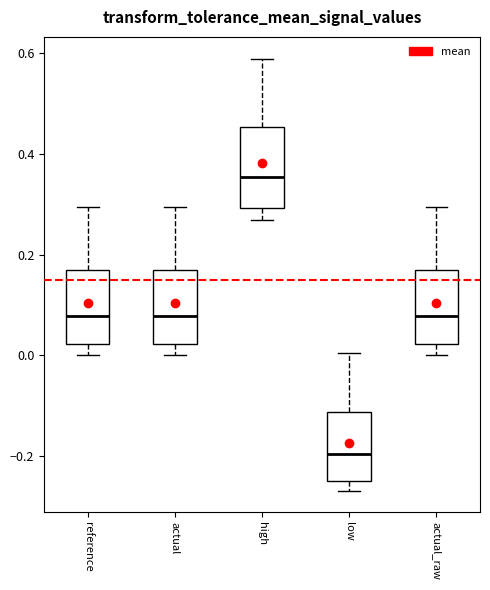

Reading left to right, transcribe this box plot: for each box, give where its median line is, the range the box spans, and where its two whiskers end, as read against the y-axis. The values are not printed on the chart, so give them approximately, as read against the axis.

reference: median 0.08, box 0.02 to 0.16, whiskers 0.00 to 0.30
actual: median 0.08, box 0.02 to 0.16, whiskers 0.00 to 0.30
high: median 0.36, box 0.30 to 0.46, whiskers 0.26 to 0.58
low: median -0.20, box -0.24 to -0.12, whiskers -0.26 to 0.00
actual_raw: median 0.08, box 0.02 to 0.16, whiskers 0.00 to 0.30